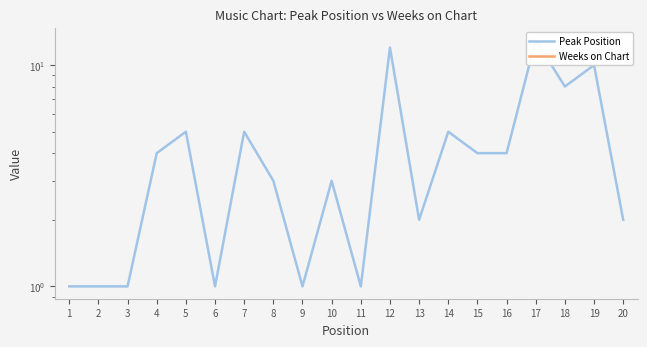

How many interior local peaks does the Peak Position series have?

7